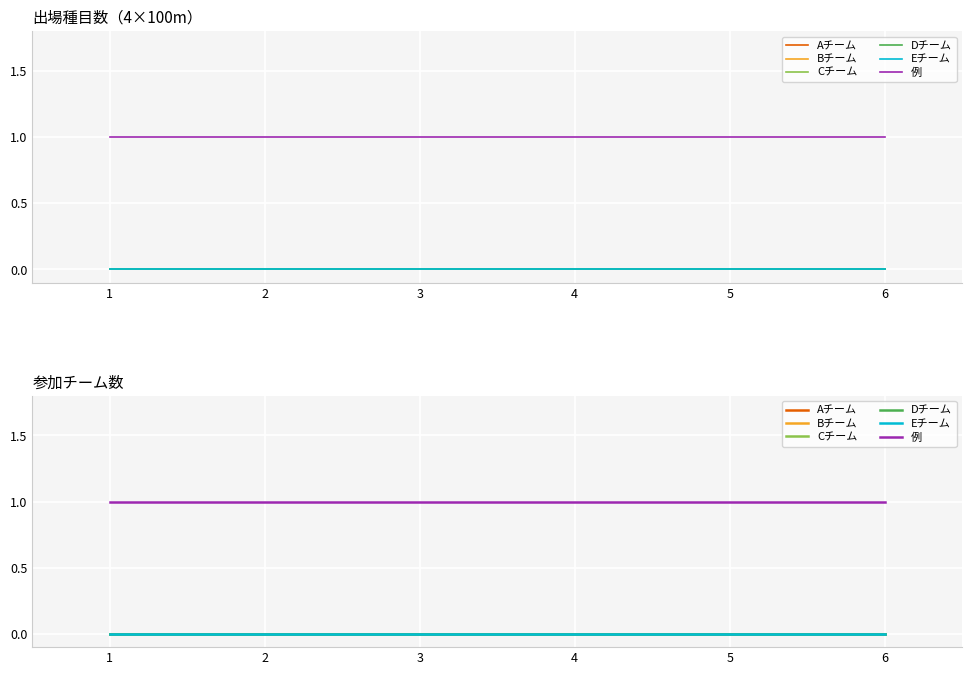

True or false: Eチーム and Dチーム cross at least once.

False